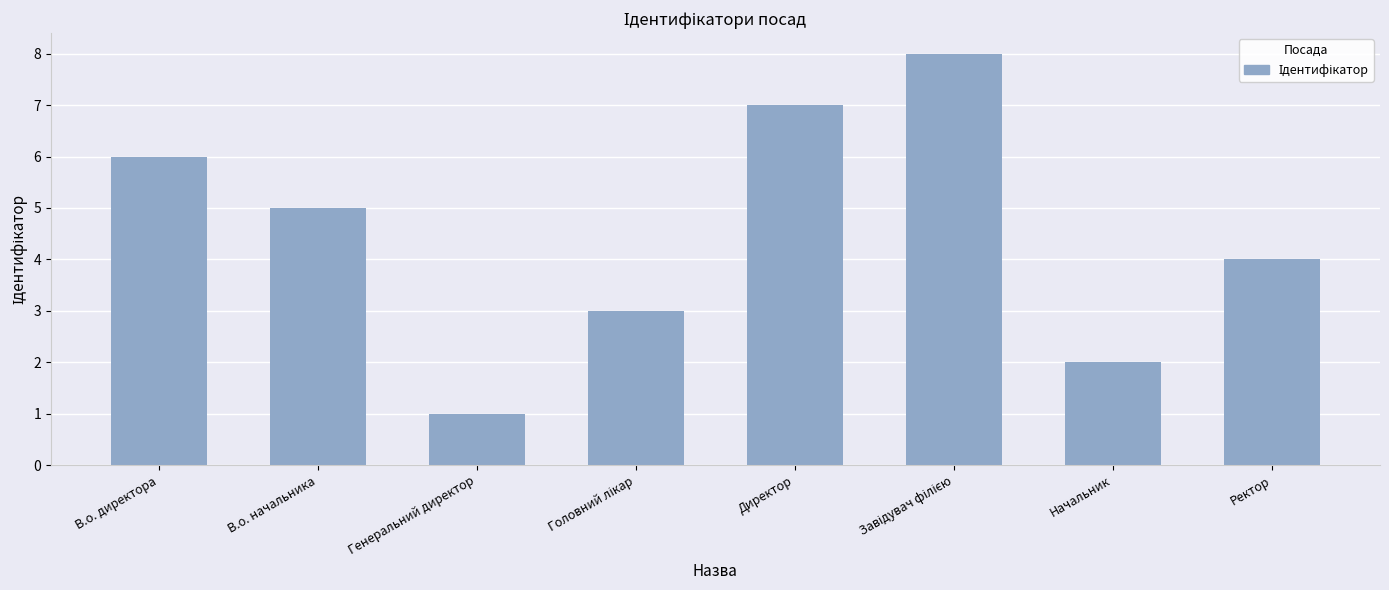

What is the ratio of the value at Директор to the value at Начальник?

3.5